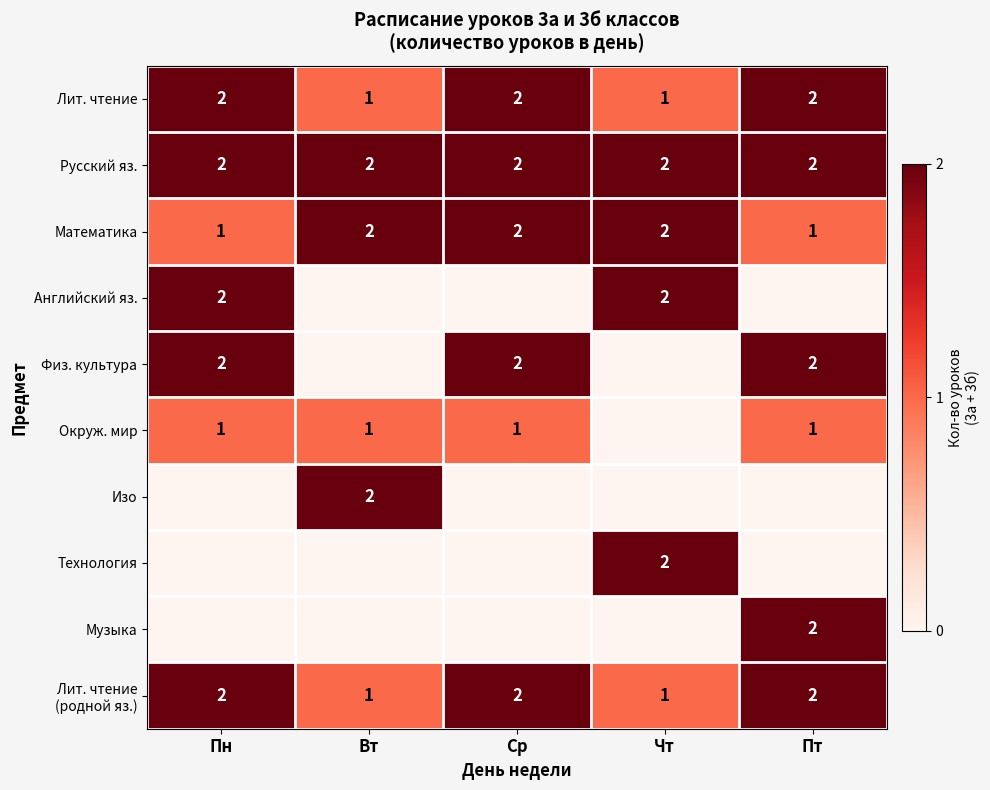

What is the sum of the Русский яз. values at Пт and Вт?

4